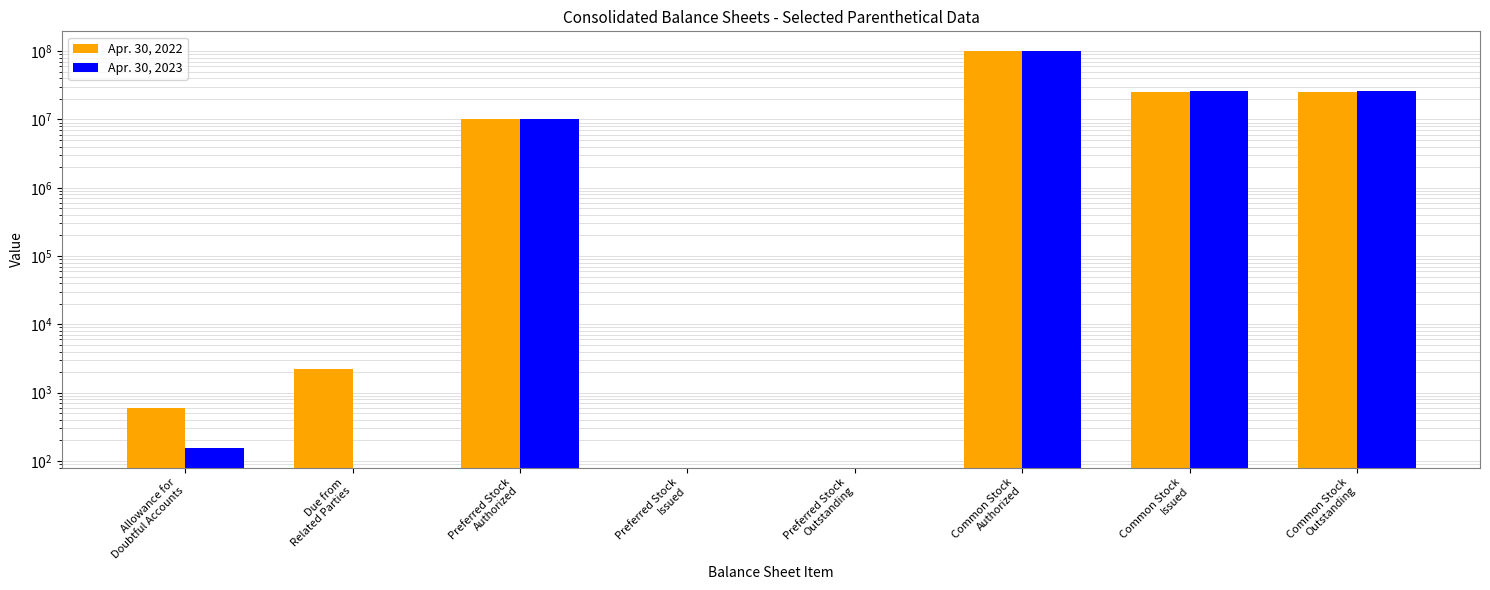

At how many categories does at least one series exceed 79969522?

1